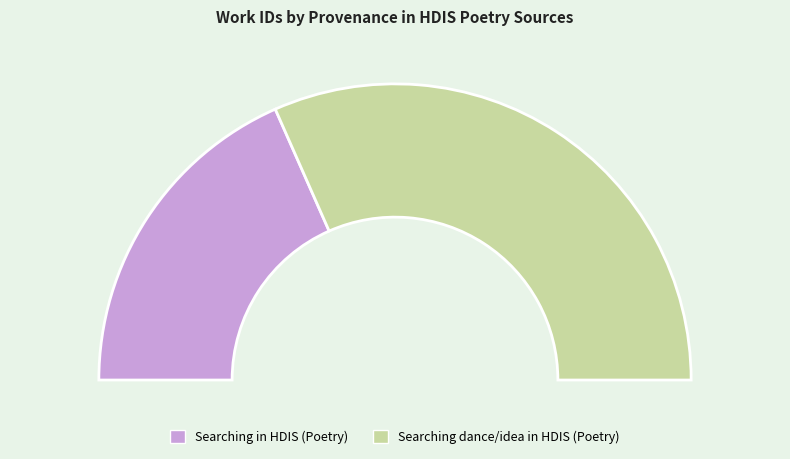

Is it true that Searching in HDIS (Poetry) is 37% of the pie?

True